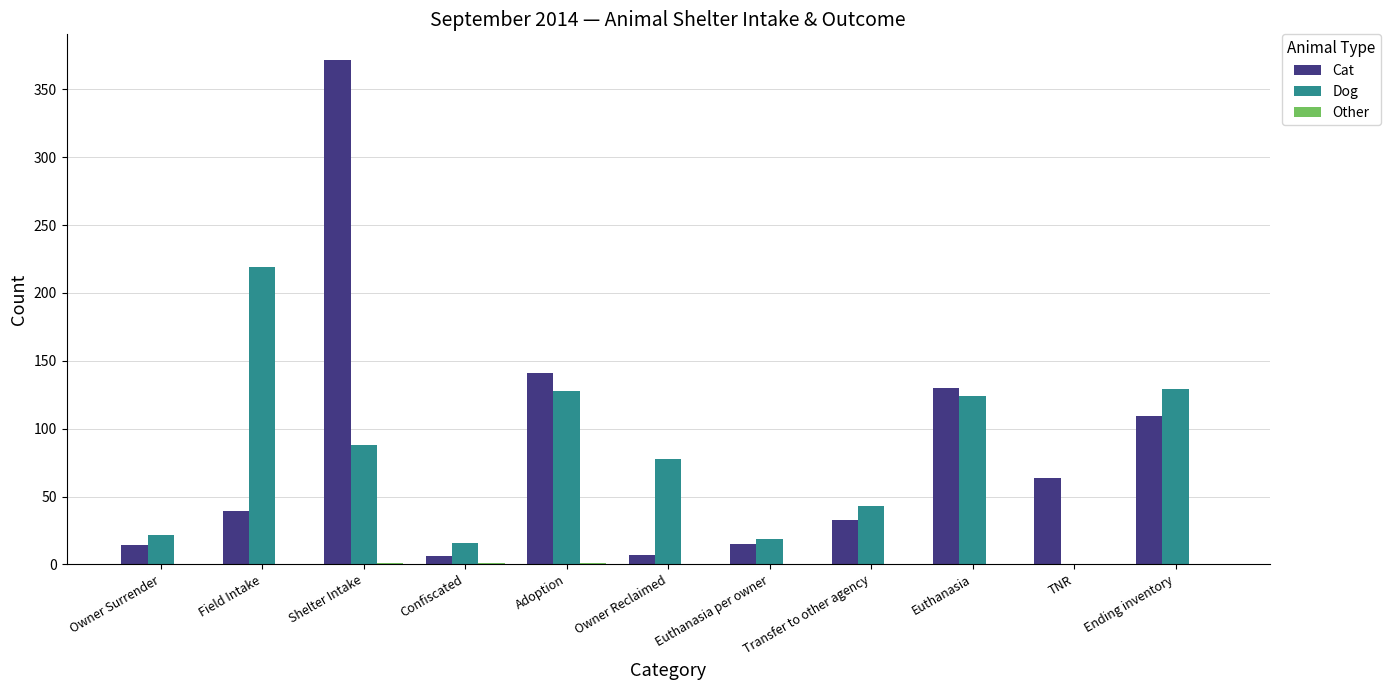

What is the sum of all Cat values?

930